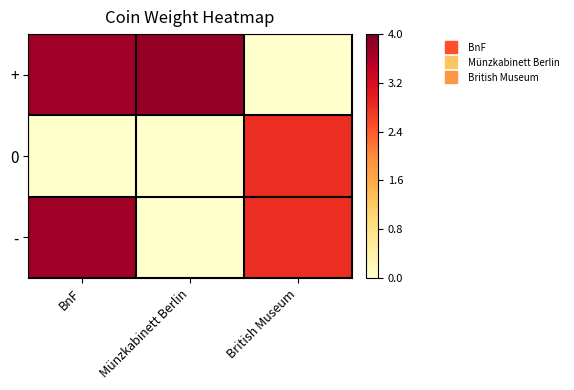

How many distinct data groups are displayed?

3